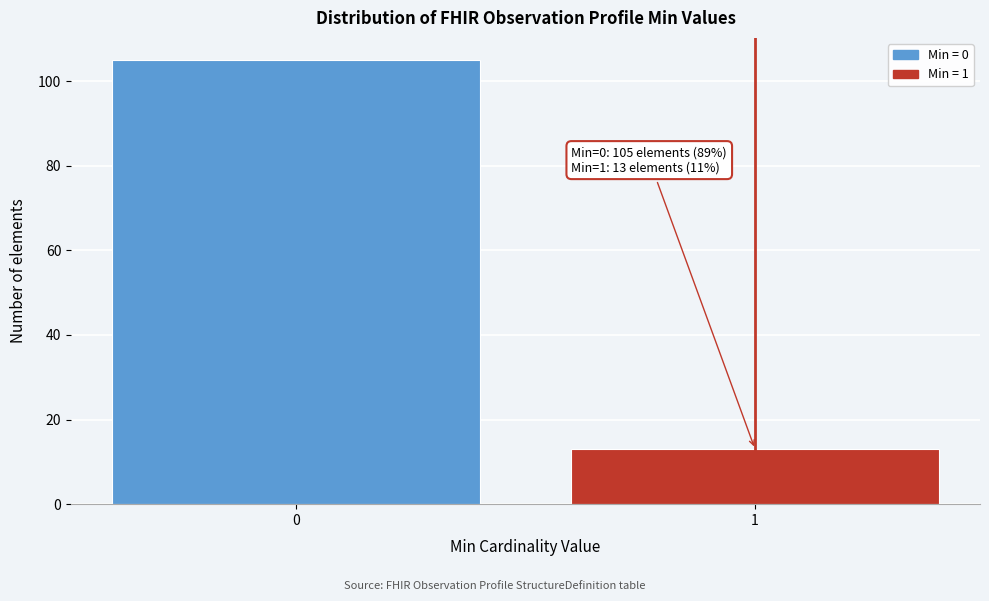

Reading left to right, what are all the values shown in this chart?

0=105	1=13